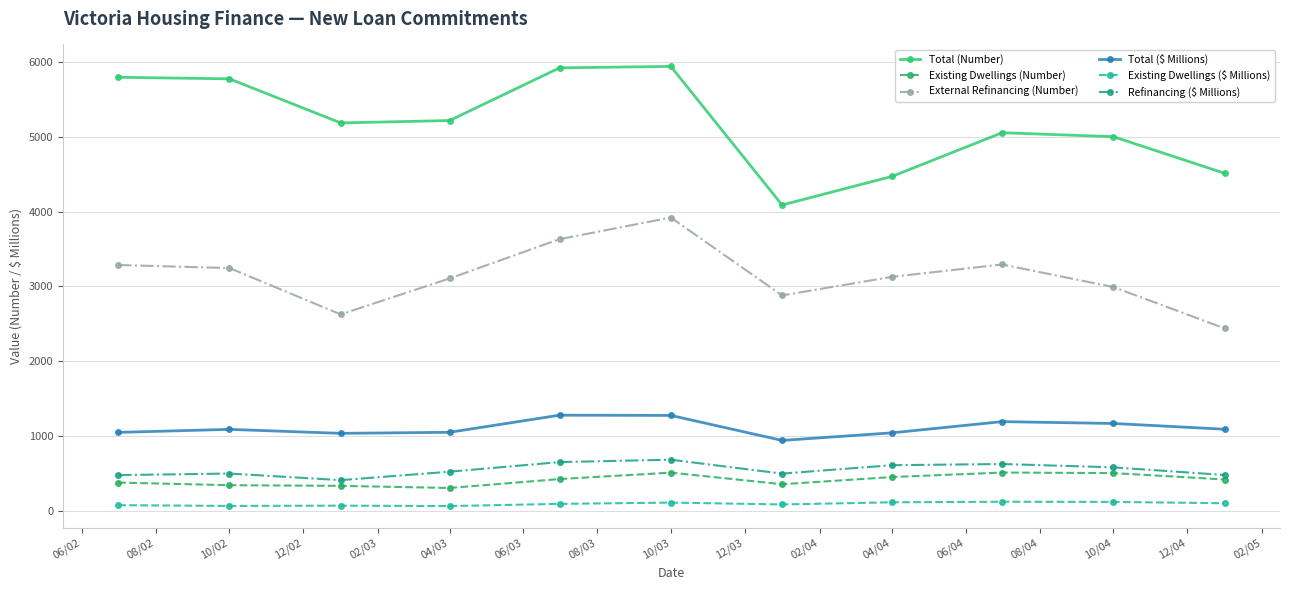

How many values in the Total (Number) series are below 5187?

5